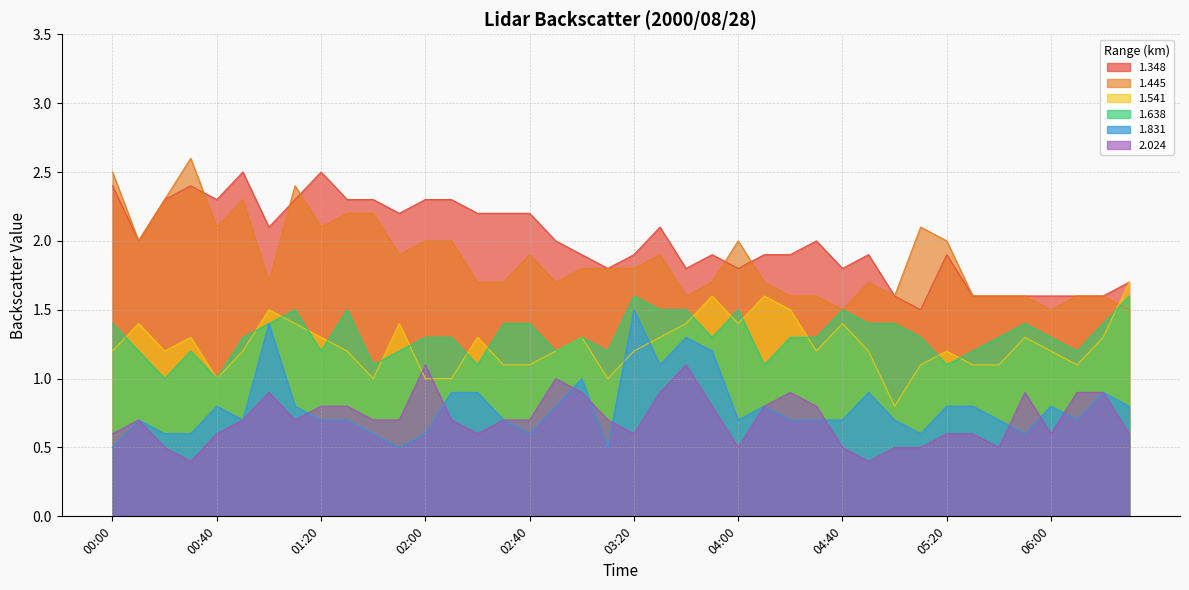

Where is 1.638 nearest to the value 1?

00:20